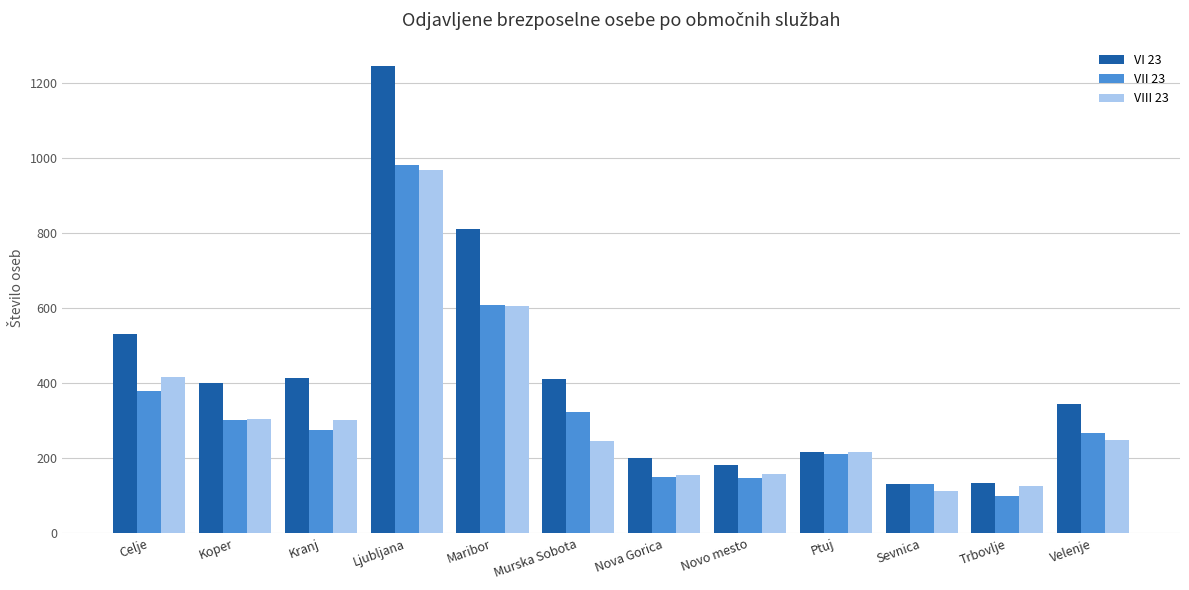

Which category has the highest value in the VI 23 series?

Ljubljana